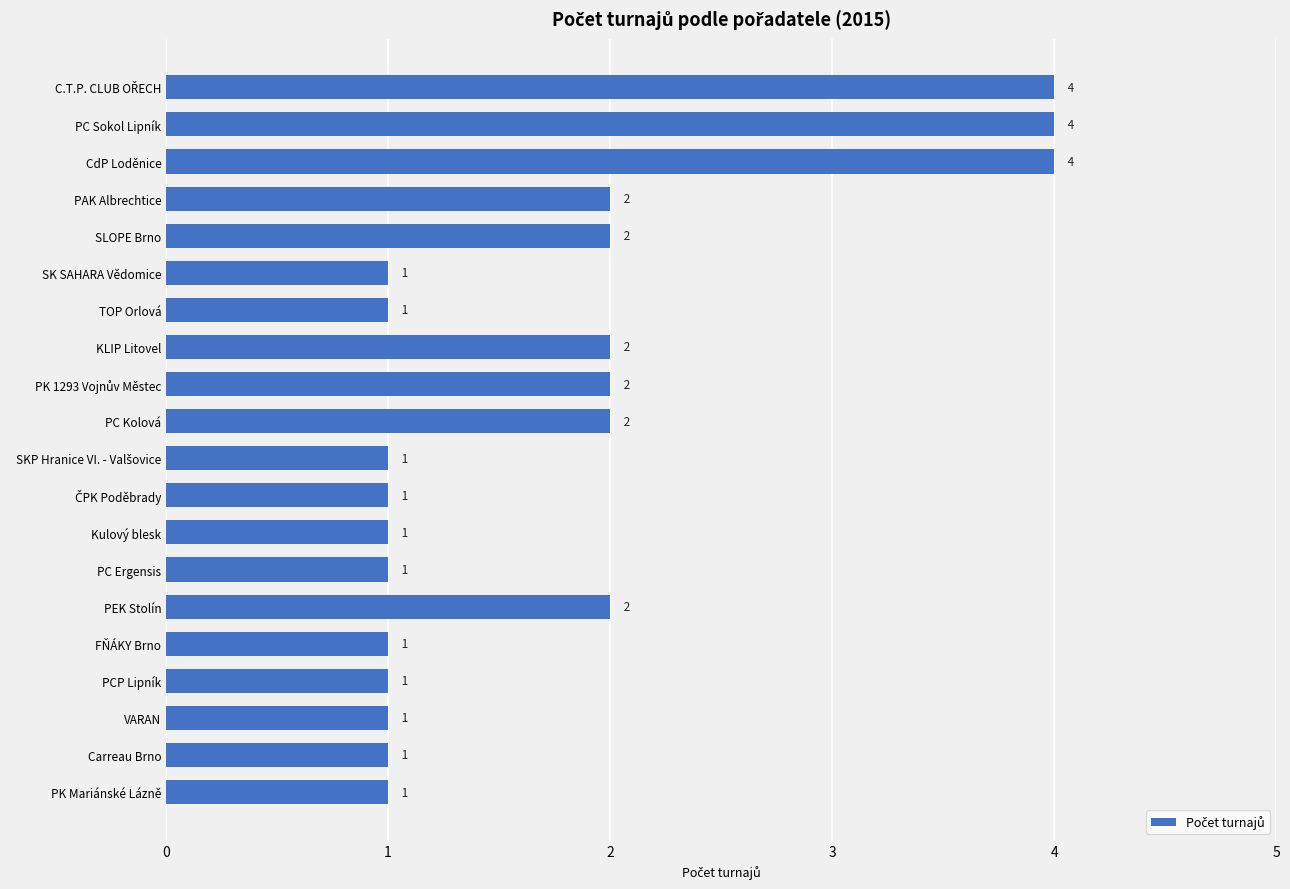

The value at PC Sokol Lipník is 4. True or false?

True